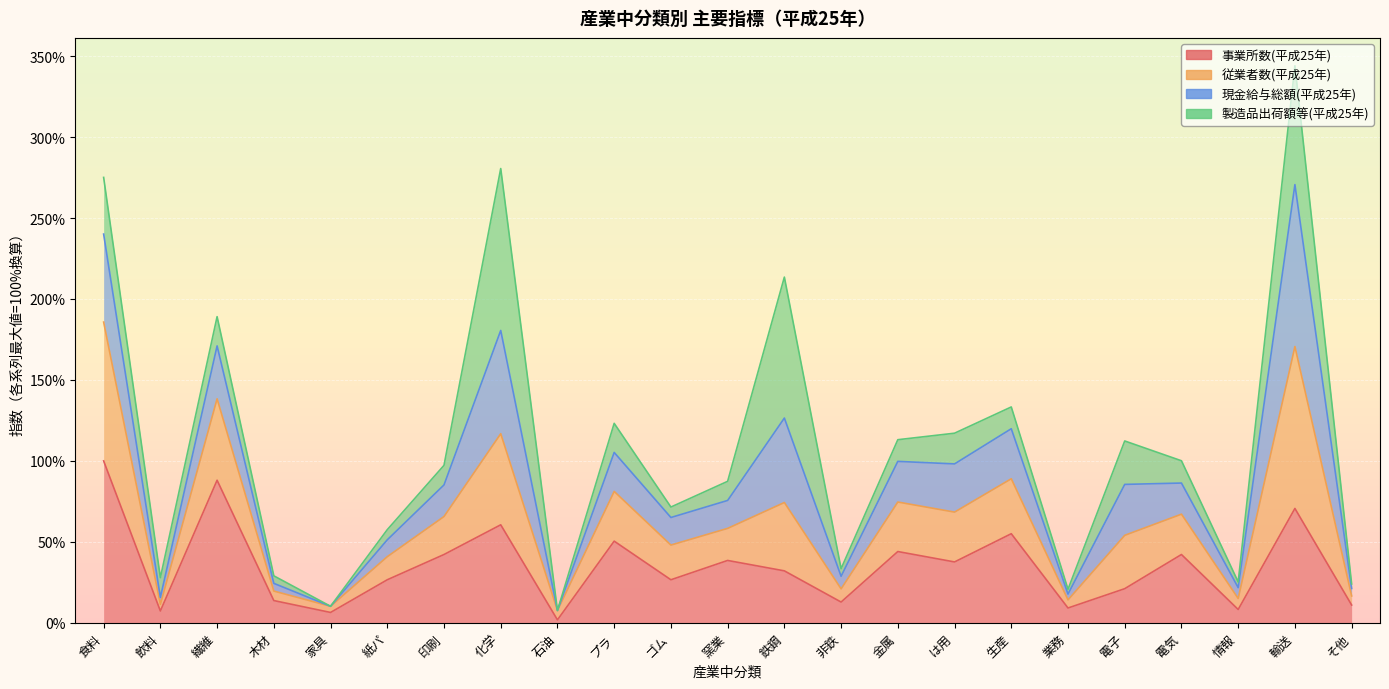

True or false: 事業所数(平成25年) has a value of 37.6 at は用.

True